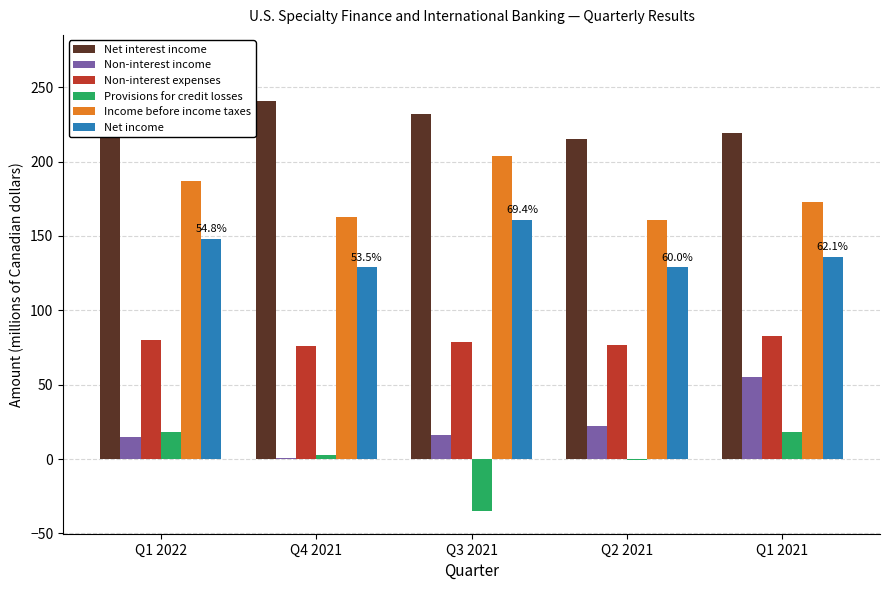

At which category is the sum across all series the highest?

Q1 2022